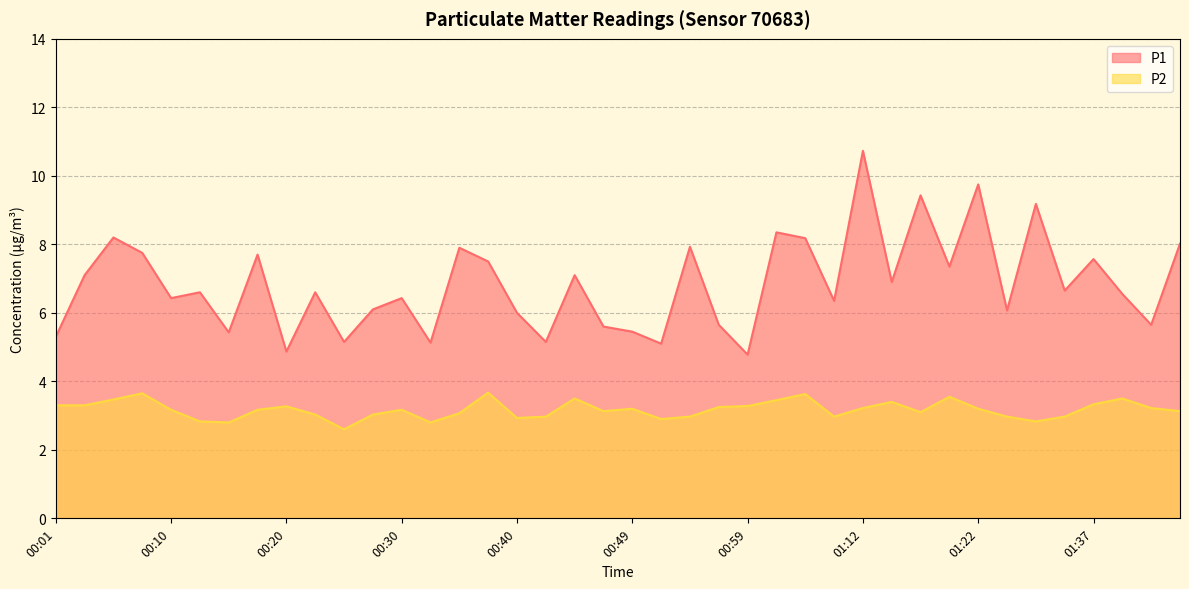

What is the value of the P2 point at the 7th from the left?

2.8